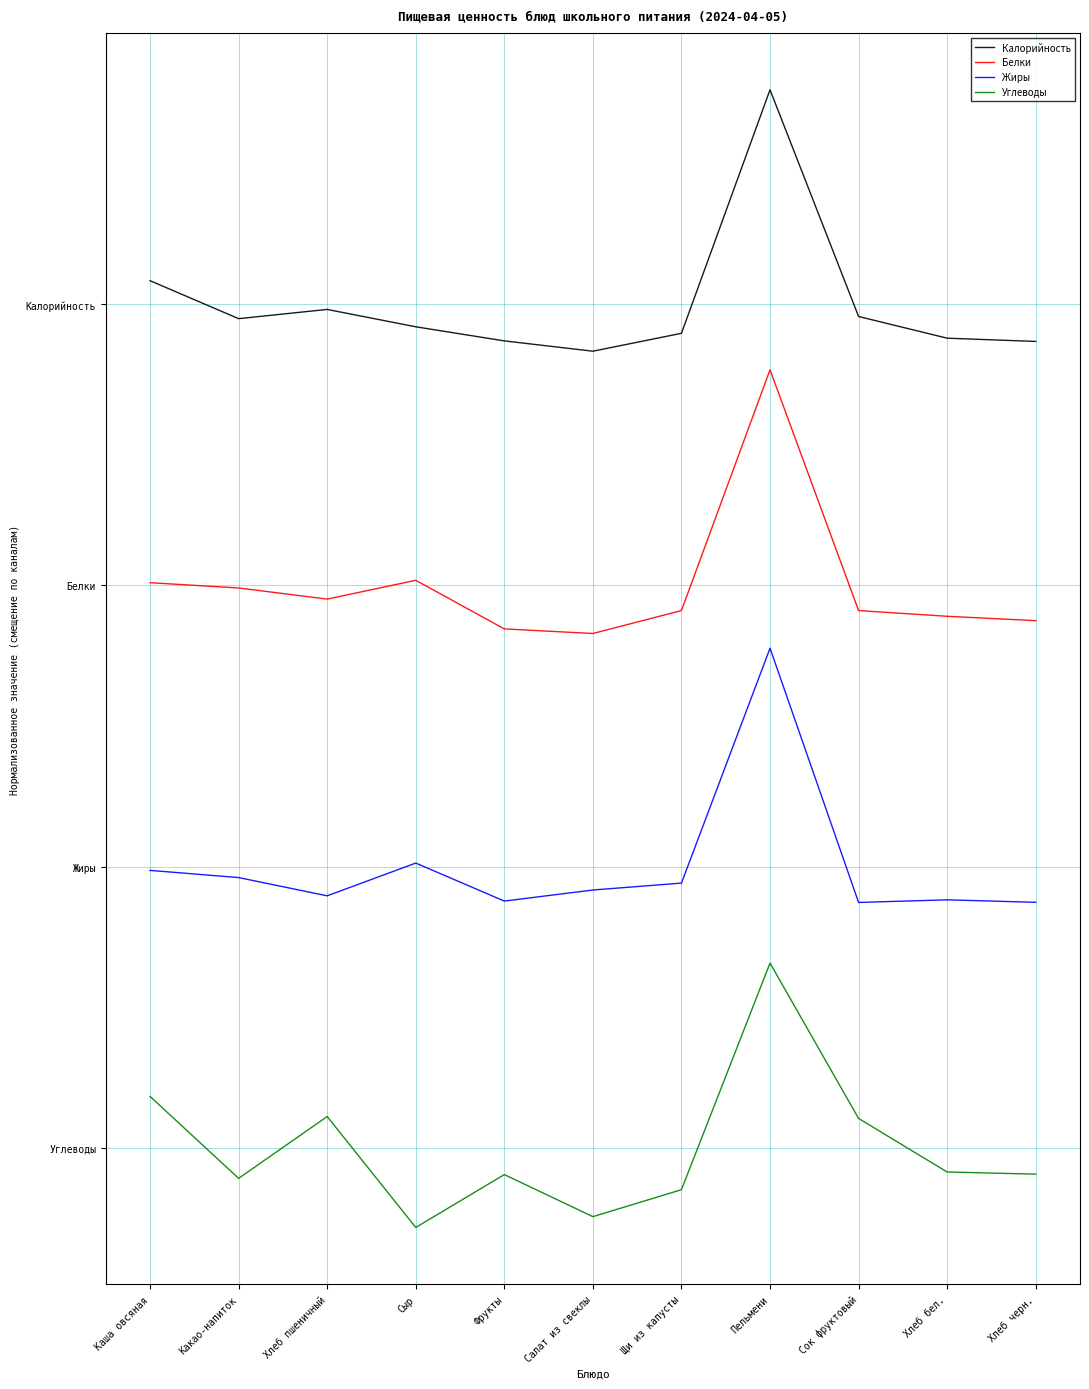

True or false: Углеводы has more than 1 points higher than both neighbors.

True